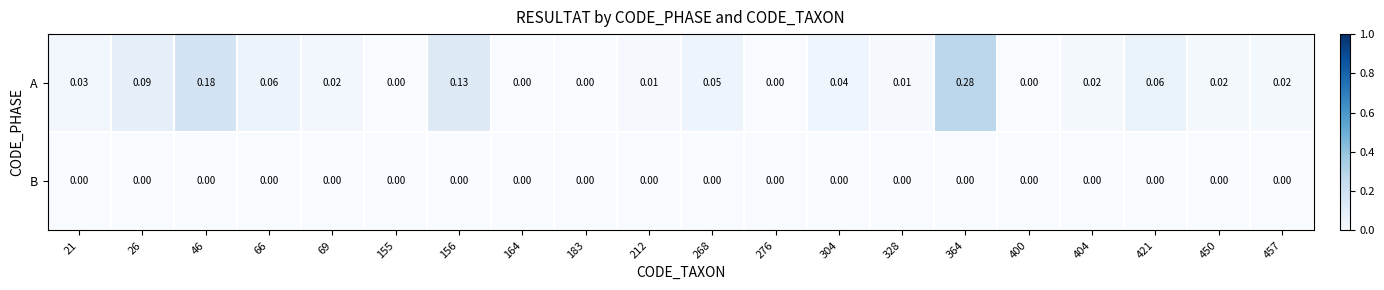

Rank the series by their maximum value, from highest to lowest.

A, B